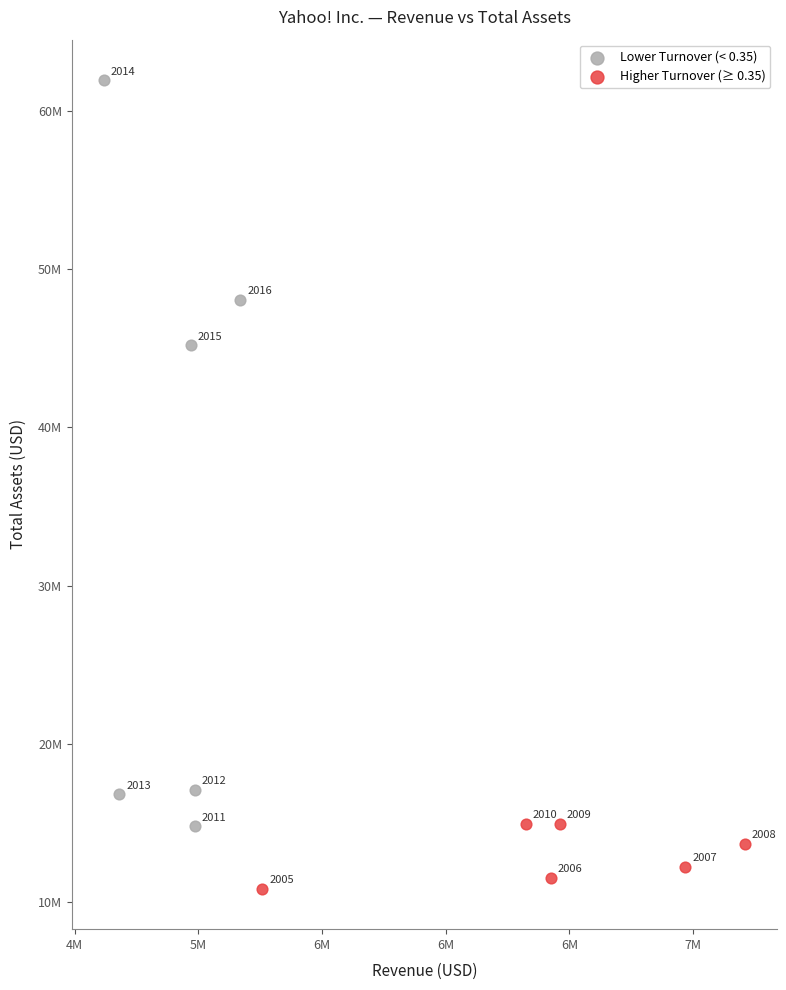

Which series reaches the minimum Y coordinate?

Higher Turnover (≥ 0.35)